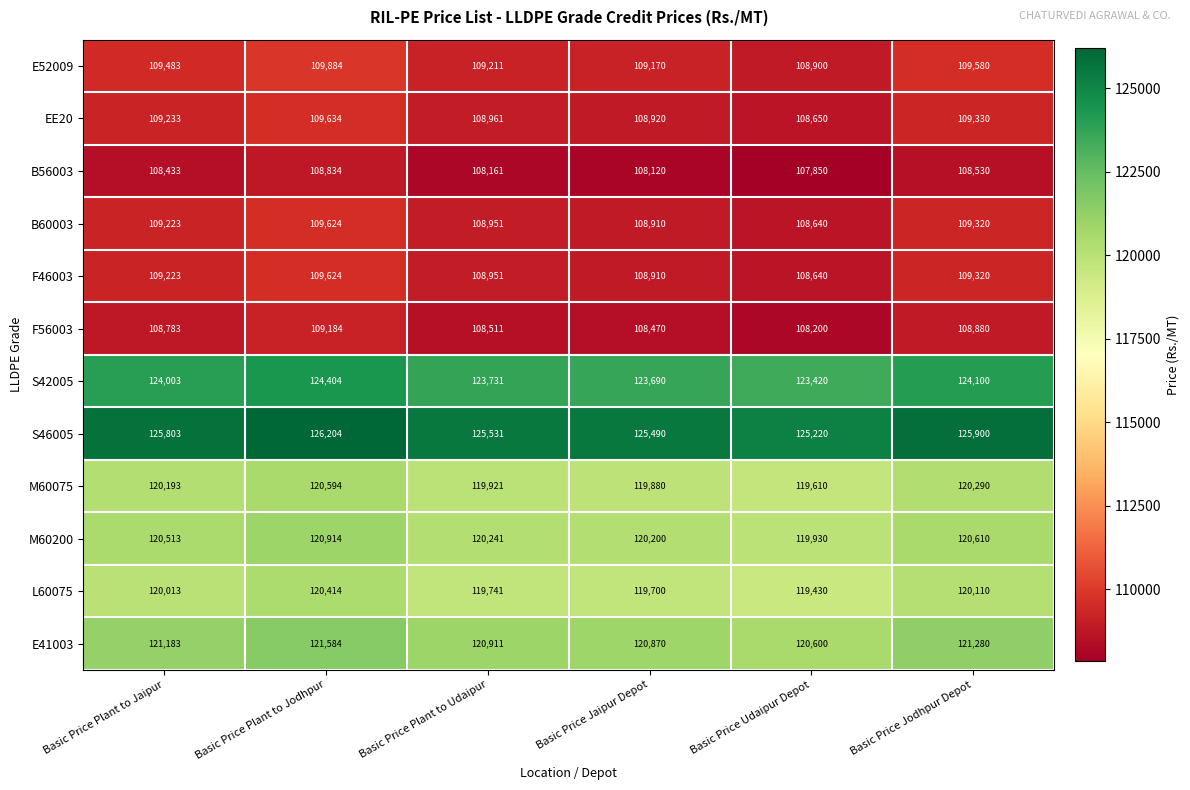

True or false: M60200 has a value of 172669 at Basic Price Jodhpur Depot.

False